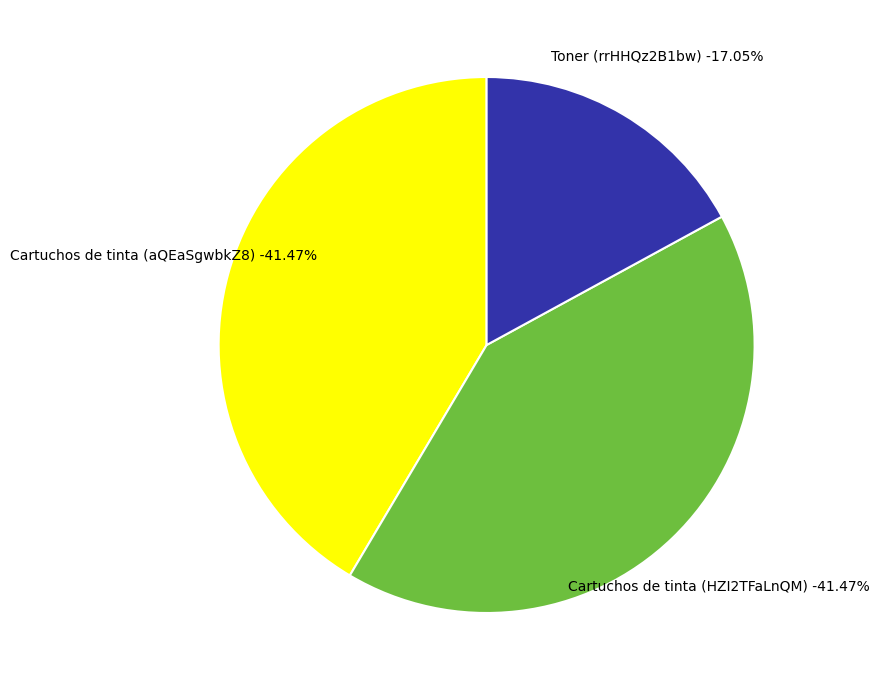

Combined, what portion of the pie is Cartuchos de tinta (aQEaSgwbkZ8) and Cartuchos de tinta (HZI2TFaLnQM)?

82.9%